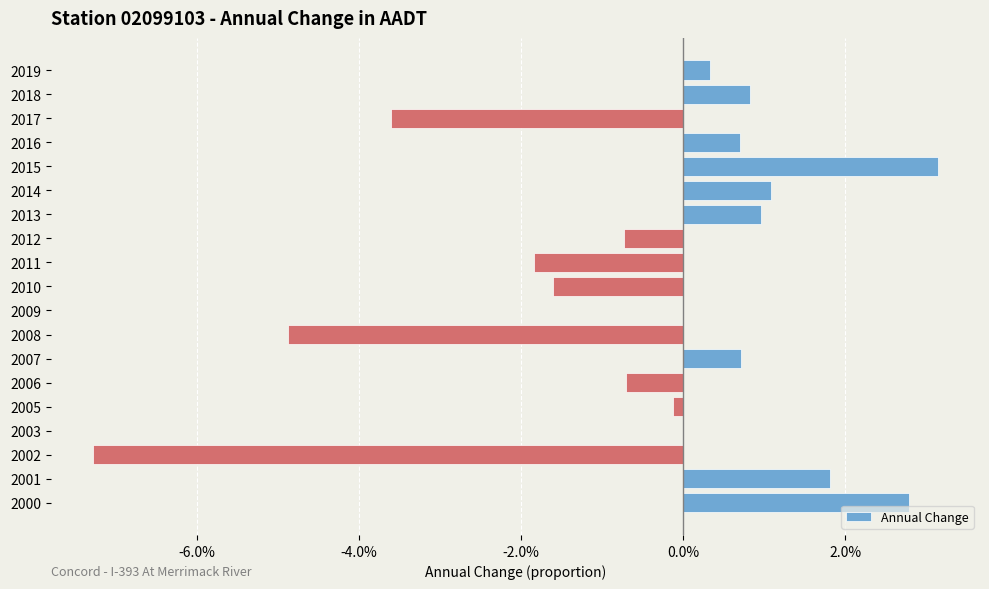

Are the bars horizontal?

Yes